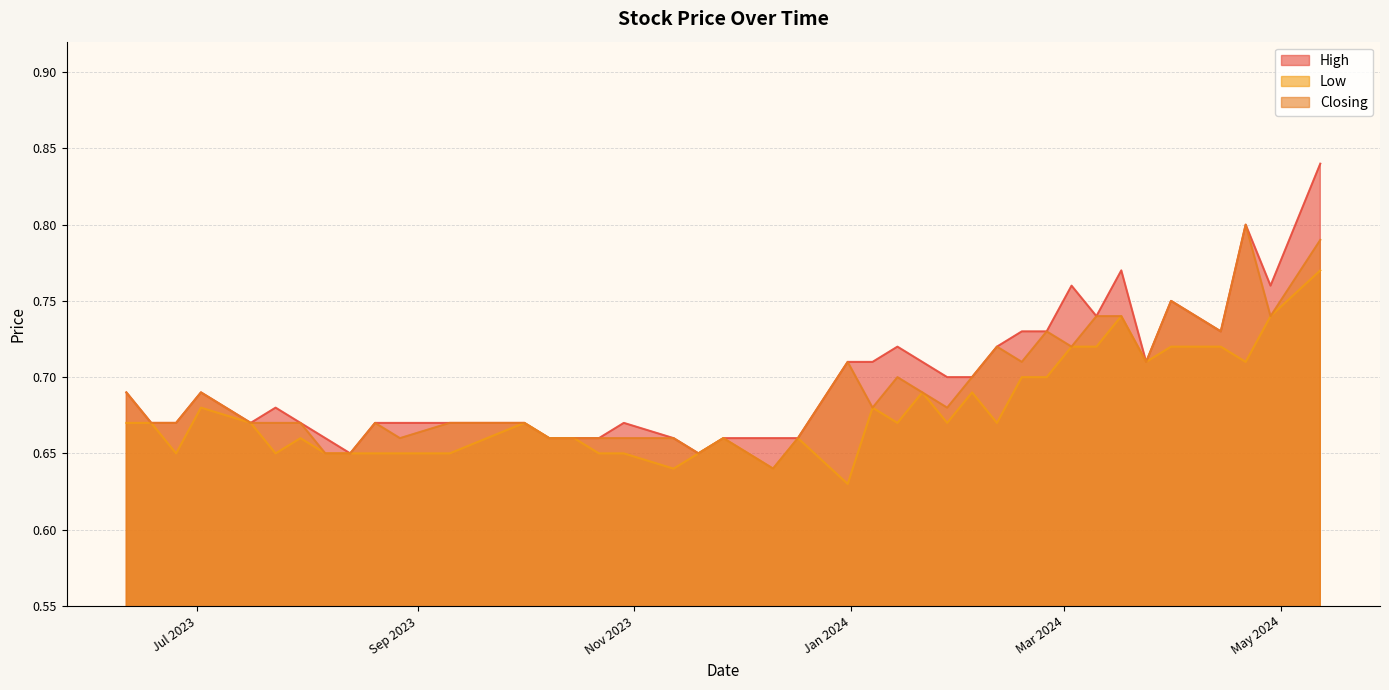

True or false: Closing and Low intersect in this chart.

False